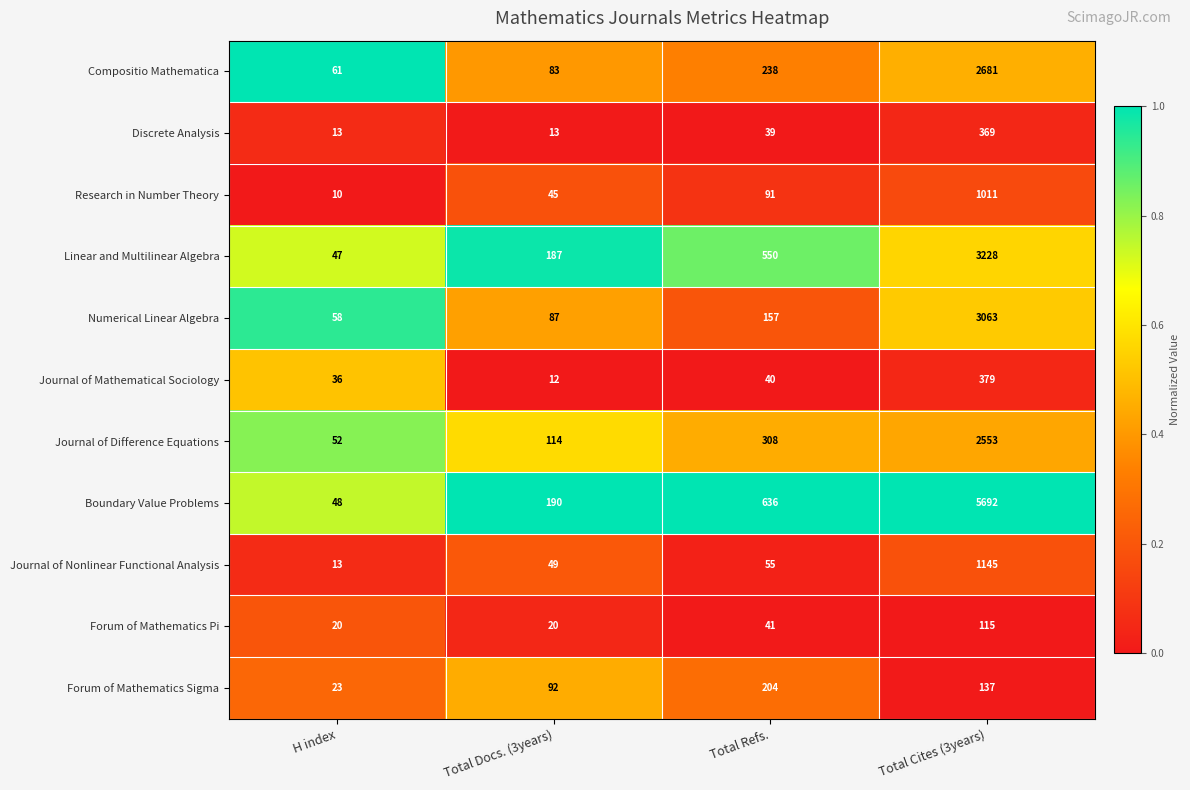

What is the total value across all series at Total Cites (3years)?

20373